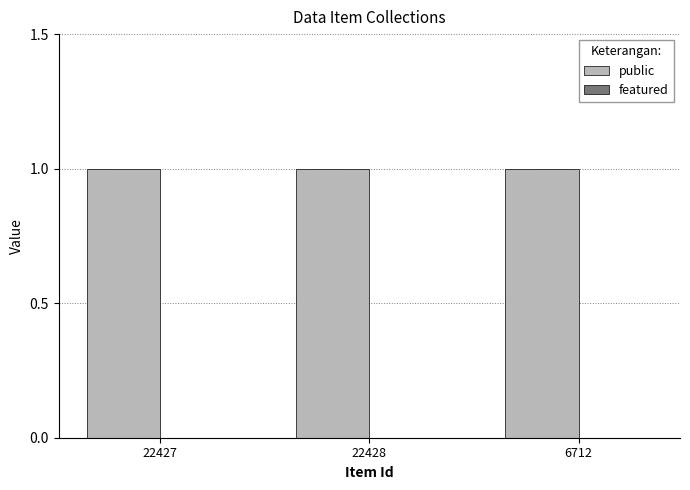

Is it true that public equals 1 at 22428?

True